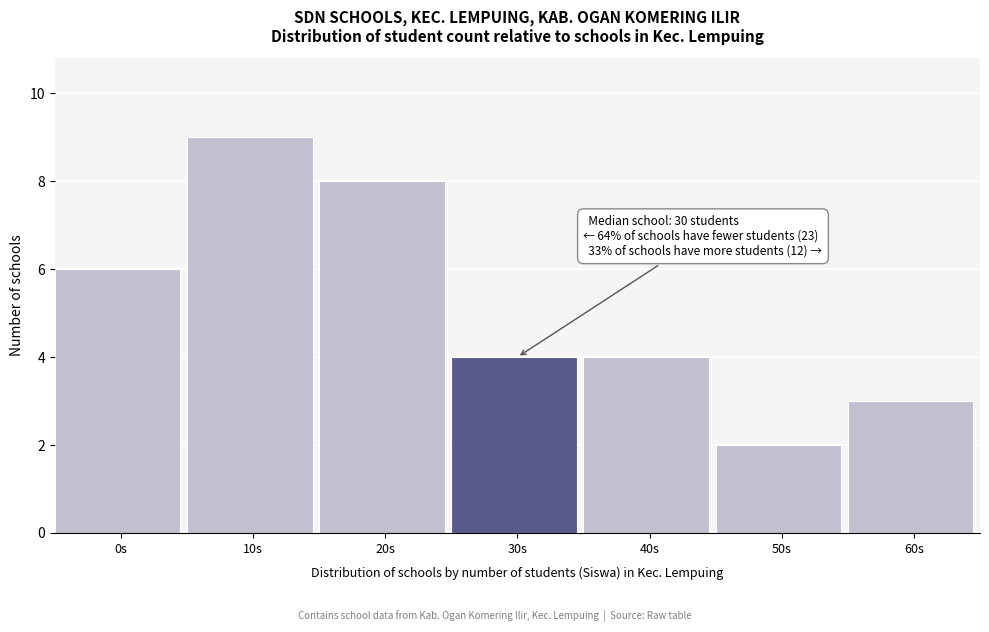

Reading left to right, list all the values displayed in this chart.

0s=6	10s=9	20s=8	30s=4	40s=4	50s=2	60s=3